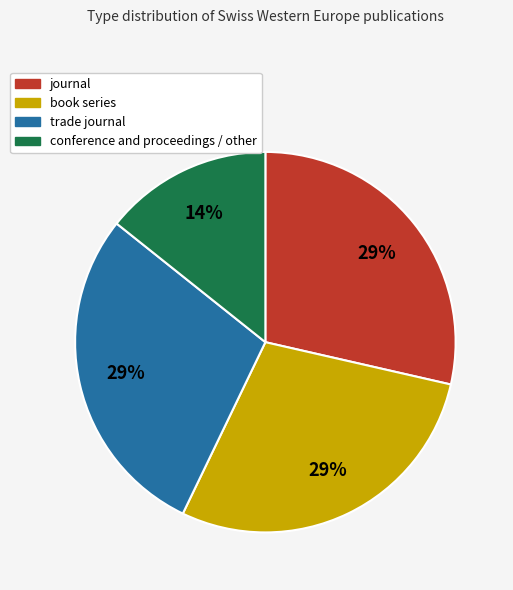

Do conference and proceedings / other and journal together represent more than half of the pie?

No